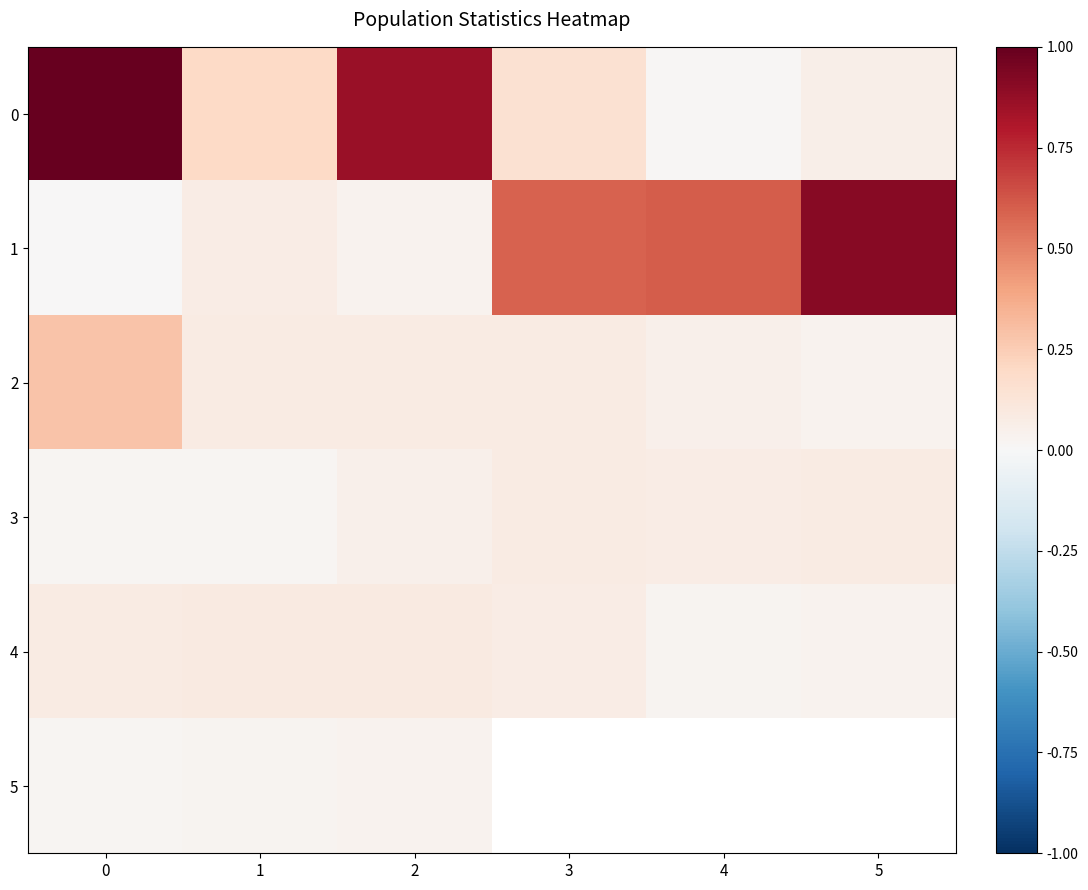

Which series changed the most between 1 and 4?

1